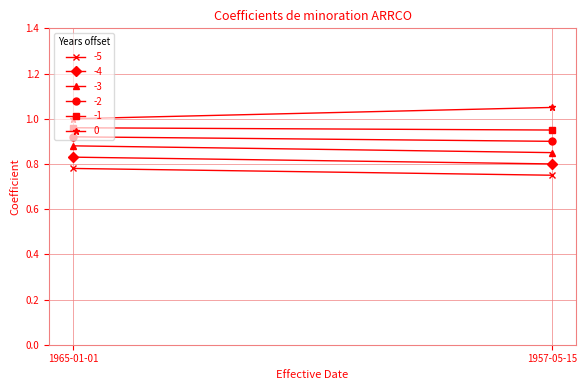

Which has a higher value, 1957-05-15 or 1965-01-01?

1965-01-01